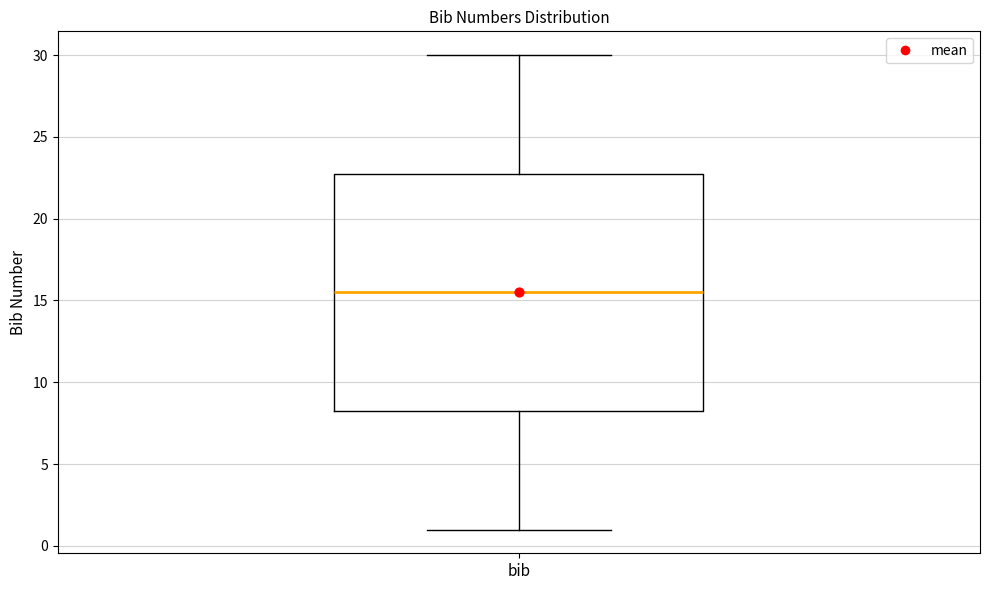

Read this box plot against the y-axis: the position of the median line, the range covered by the box, and the ends of both whiskers. The values are not printed on the chart, so give them approximately, as read against the axis.

median 15.5, box 8.5 to 23.0, whiskers 1.0 to 30.0